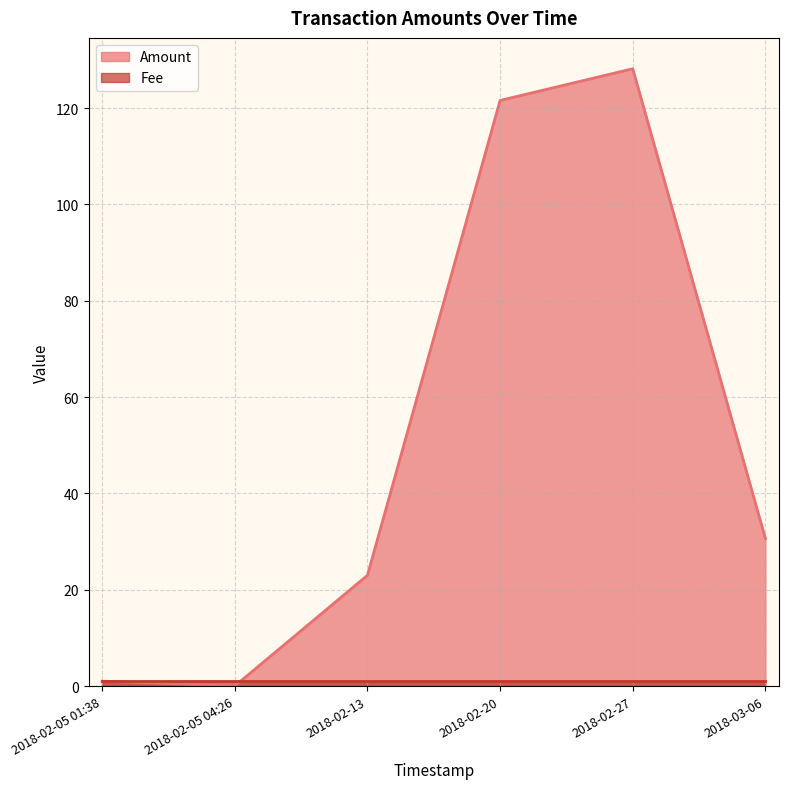

Between 2018-02-27 and 2018-02-05 01:38, which series saw the biggest shift?

Amount